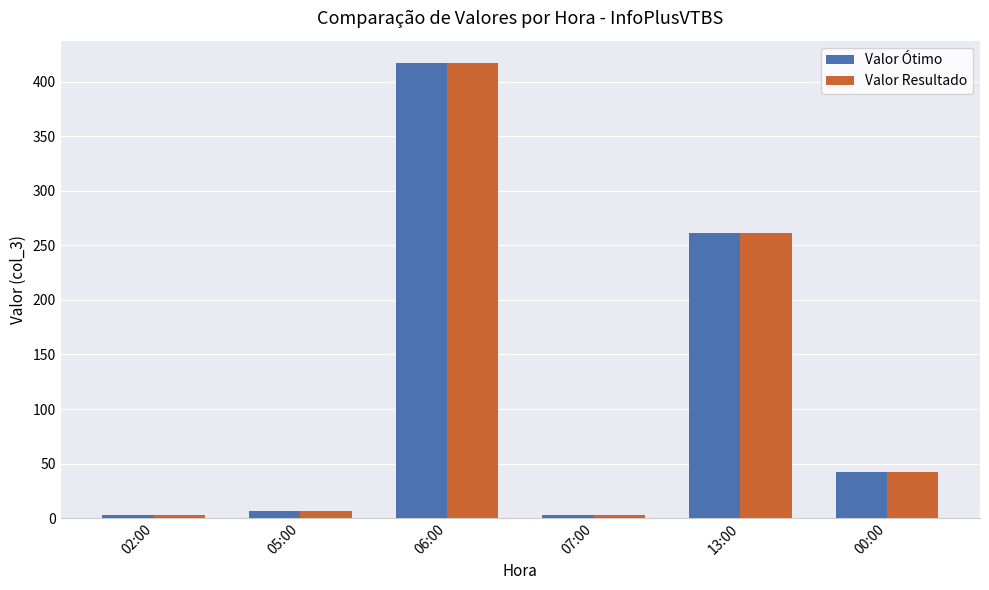

Read the Valor Ótimo value at 05:00, to the nearest 5.

5